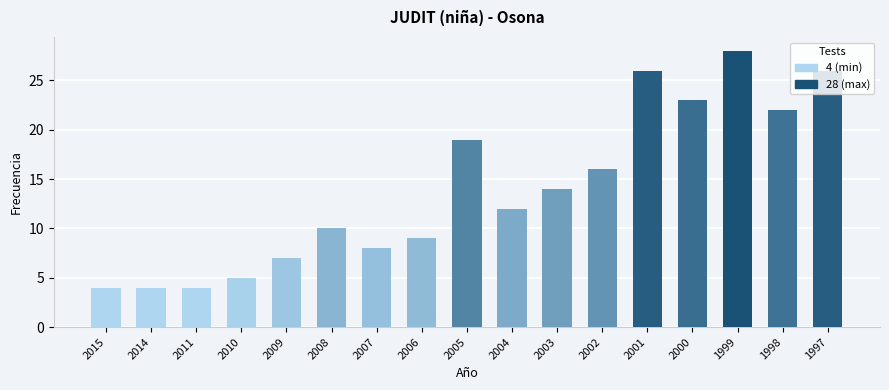

What is the change in value from 2010 to 2004?

+7